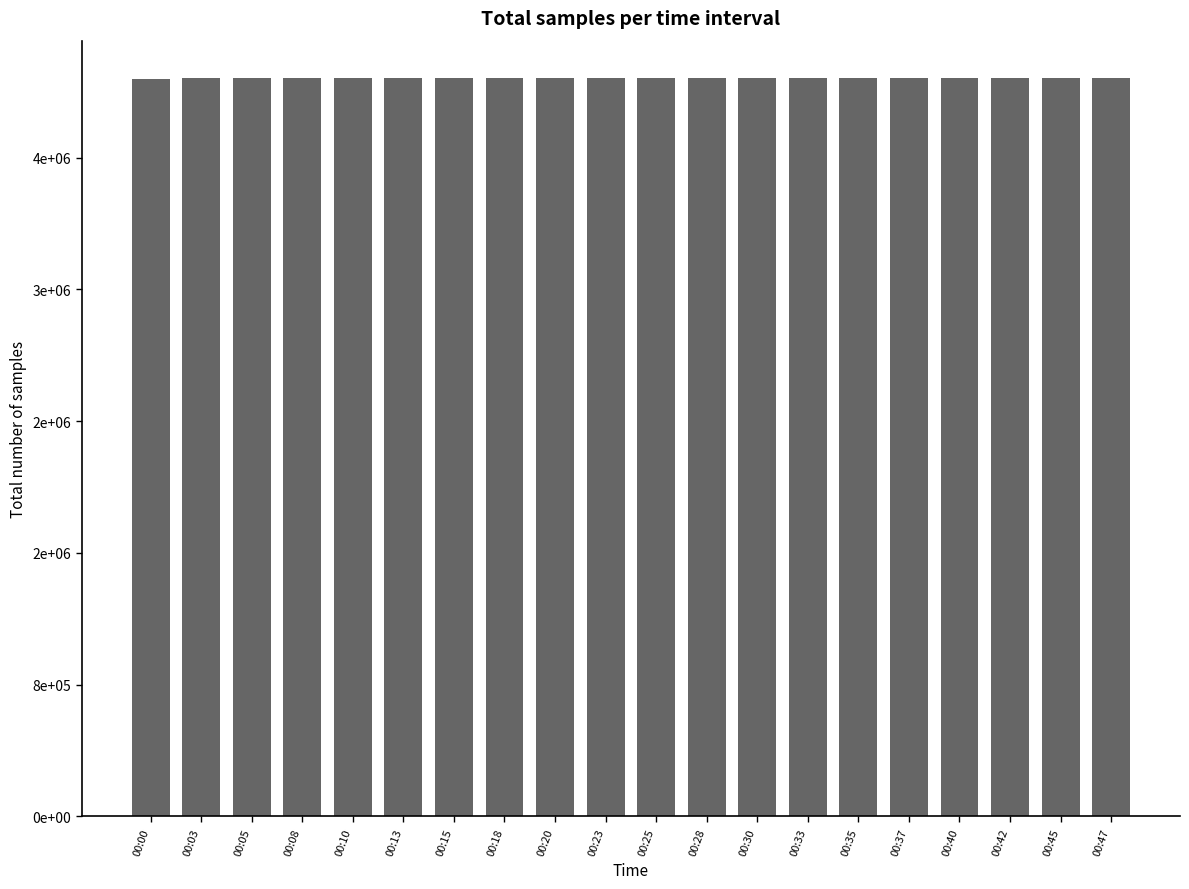

What is the difference between the maximum and minimum values?

5915